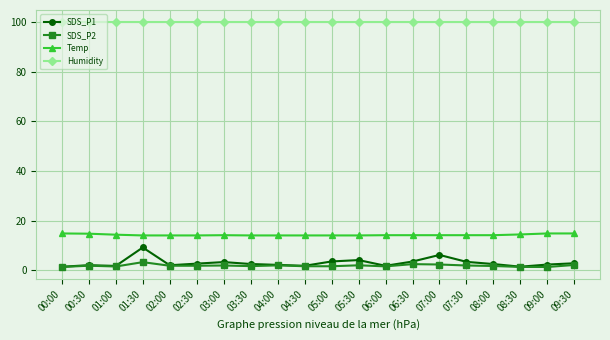

What is the difference between the maximum and minimum values in the SDS_P2 series?

2.0